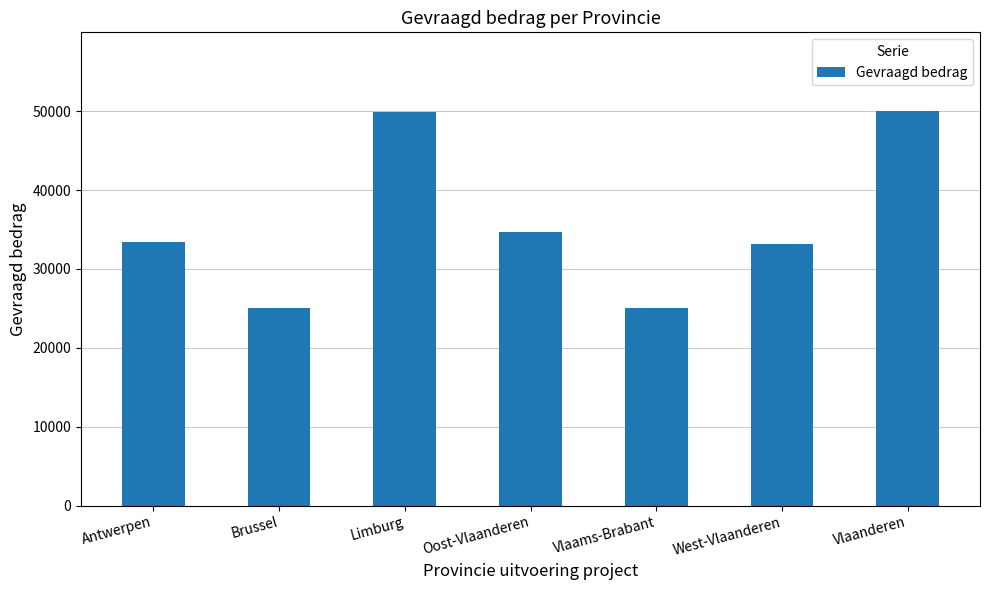

What is the ratio of the value at Antwerpen to the value at Oost-Vlaanderen?

1.0